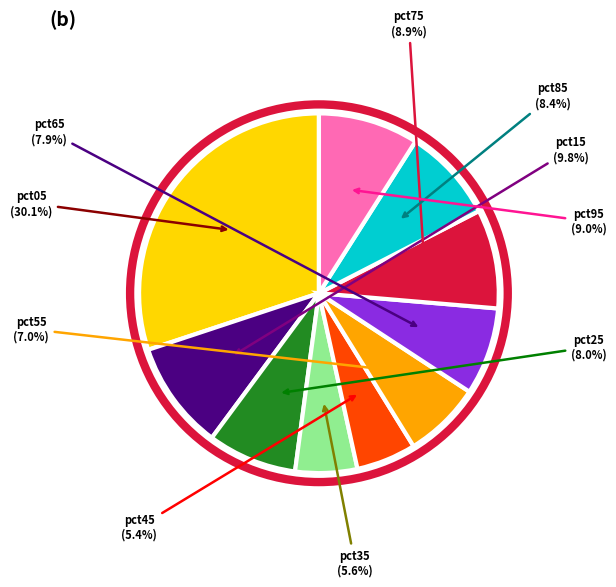

Does any single category account for the majority?

No